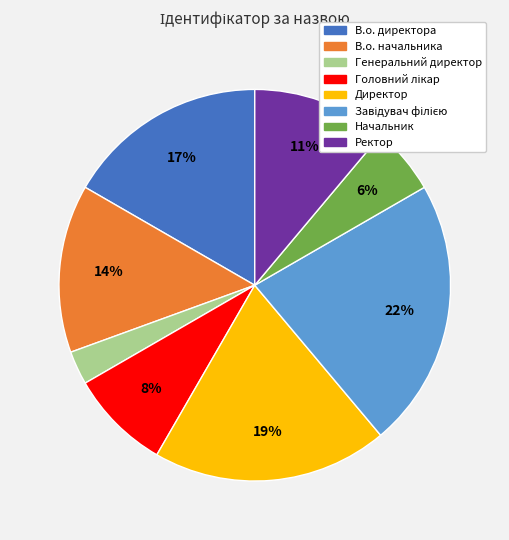

Count the number of slices in the pie.

8